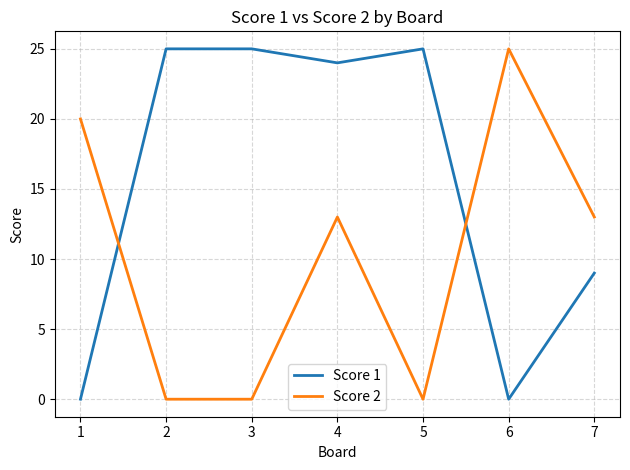

What is the sum of the Score 2 values at 3 and 5?

0